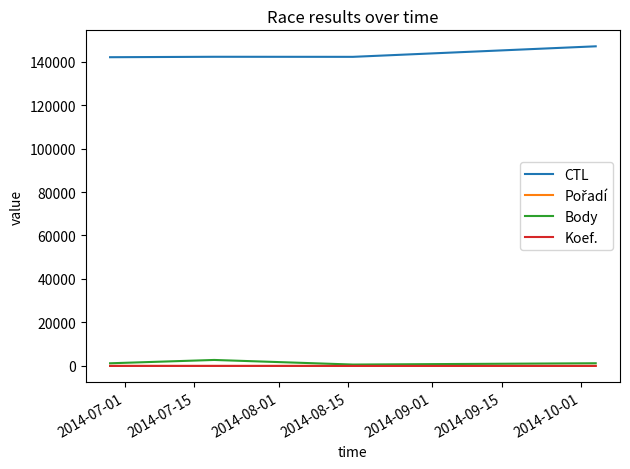

Which series has the largest total across all categories?

CTL